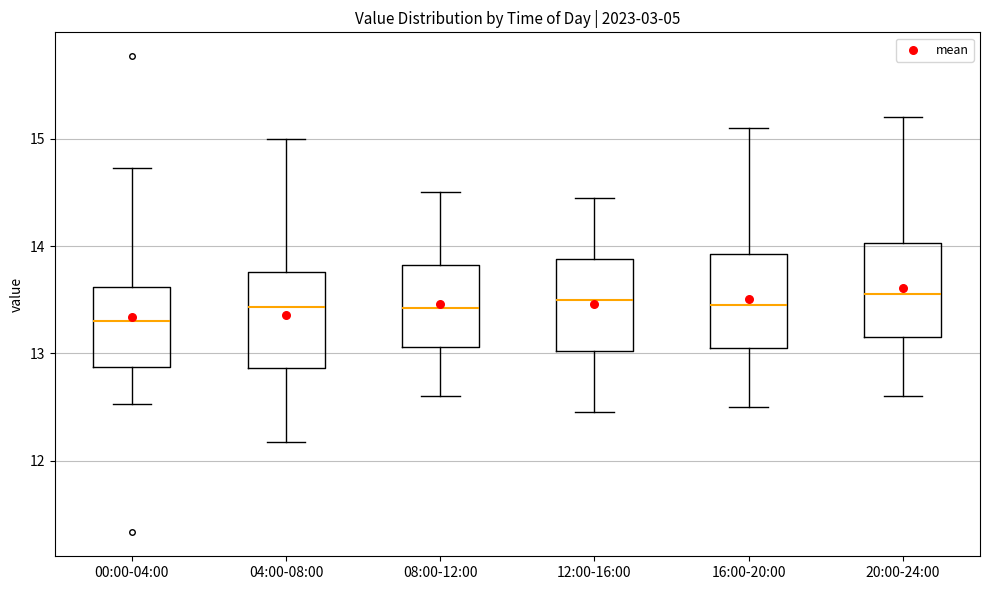

Reading left to right, read every box against the y-axis: the position of its median line, the range the box covers, and the ends of its whiskers. The values are not printed on the chart, so give them approximately, as read against the axis.

00:00-04:00: median 13.3, box 12.9 to 13.6, whiskers 12.5 to 14.7
04:00-08:00: median 13.4, box 12.9 to 13.8, whiskers 12.2 to 15.0
08:00-12:00: median 13.4, box 13.1 to 13.8, whiskers 12.6 to 14.5
12:00-16:00: median 13.5, box 13.0 to 13.9, whiskers 12.5 to 14.5
16:00-20:00: median 13.5, box 13.1 to 13.9, whiskers 12.5 to 15.1
20:00-24:00: median 13.6, box 13.2 to 14.0, whiskers 12.6 to 15.2